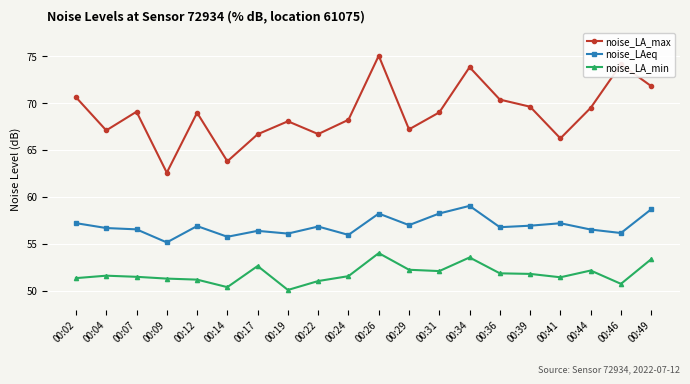

True or false: noise_LA_min and noise_LAeq intersect in this chart.

False